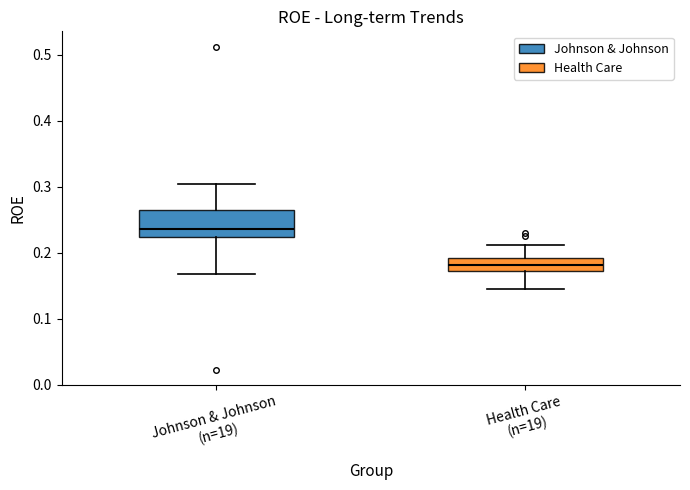

Where does the lower whisker of the box for Johnson & Johnson (n=19) end on the y-axis? The values are not printed on the chart, so give them approximately, as read against the axis.

0.17